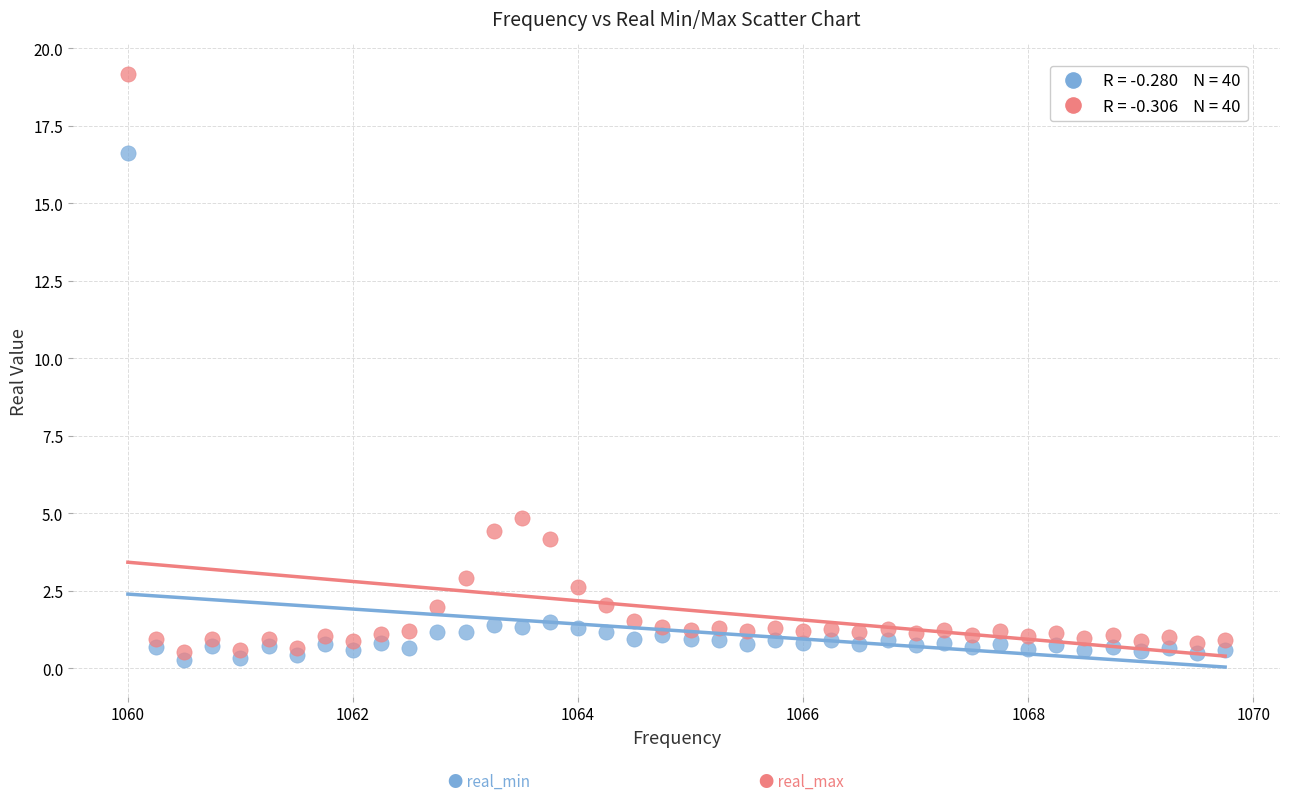

Across all series, what Y value is closest to 9?

4.8